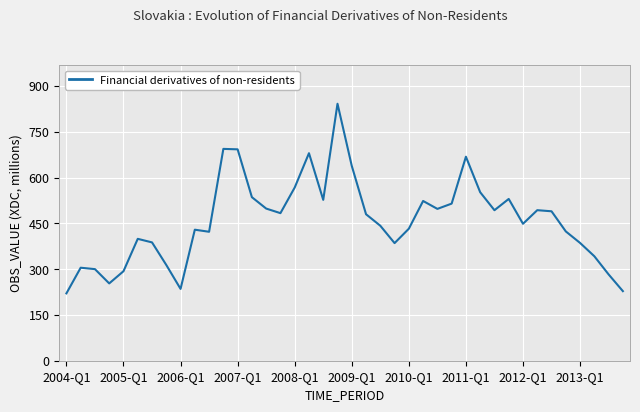

What is the minimum value shown in the chart?

220.7